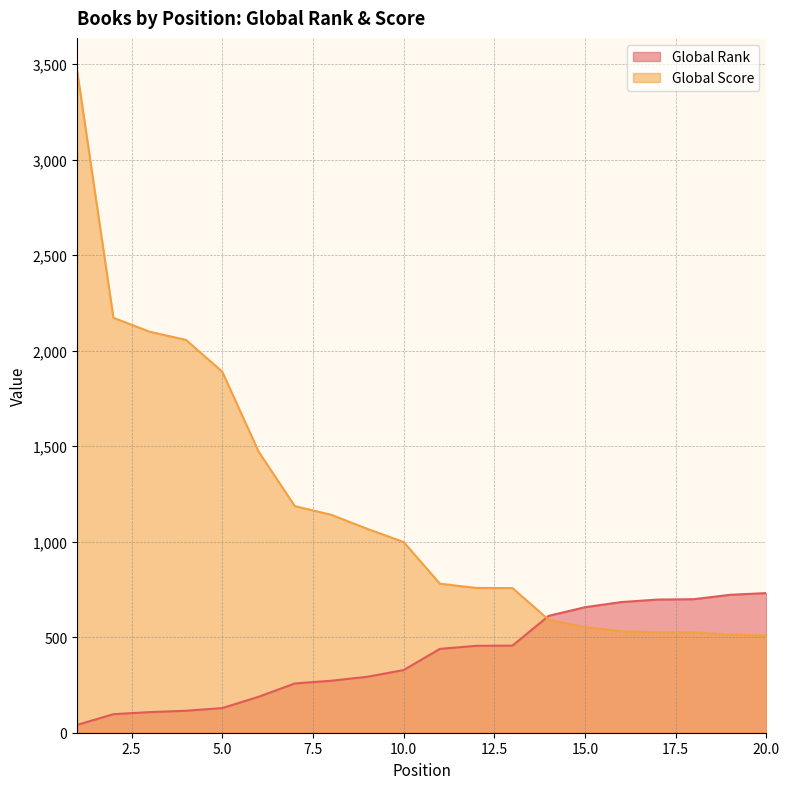

Rank the categories by Global Rank value from highest to lowest.

20, 19, 18, 17, 16, 15, 14, 13, 12, 11, 10, 9, 8, 7, 6, 5, 4, 3, 2, 1